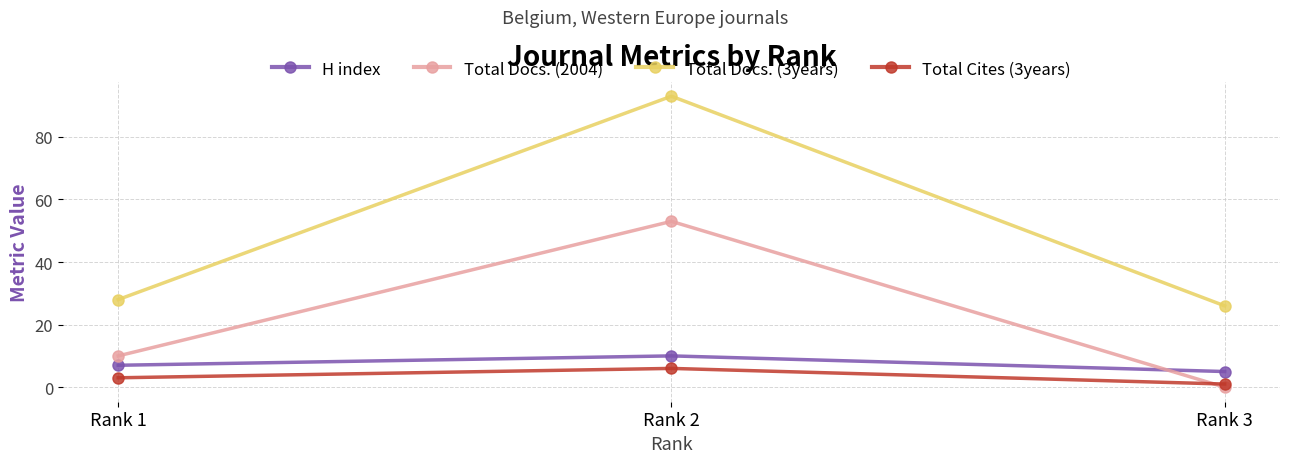

Which category has the lowest value across all series?

Rank 3